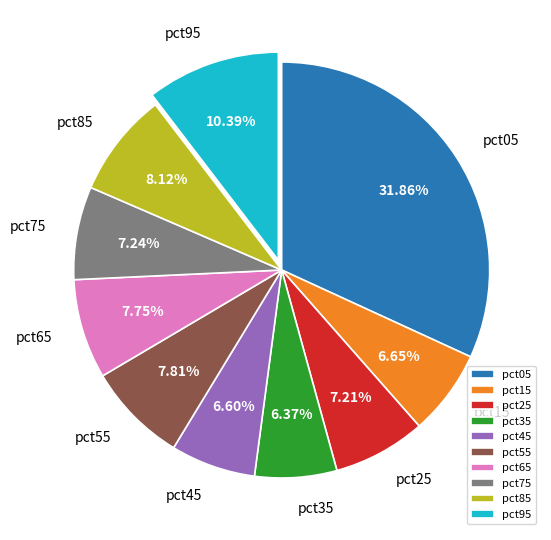

Does pct55 account for over 50% of the chart?

No